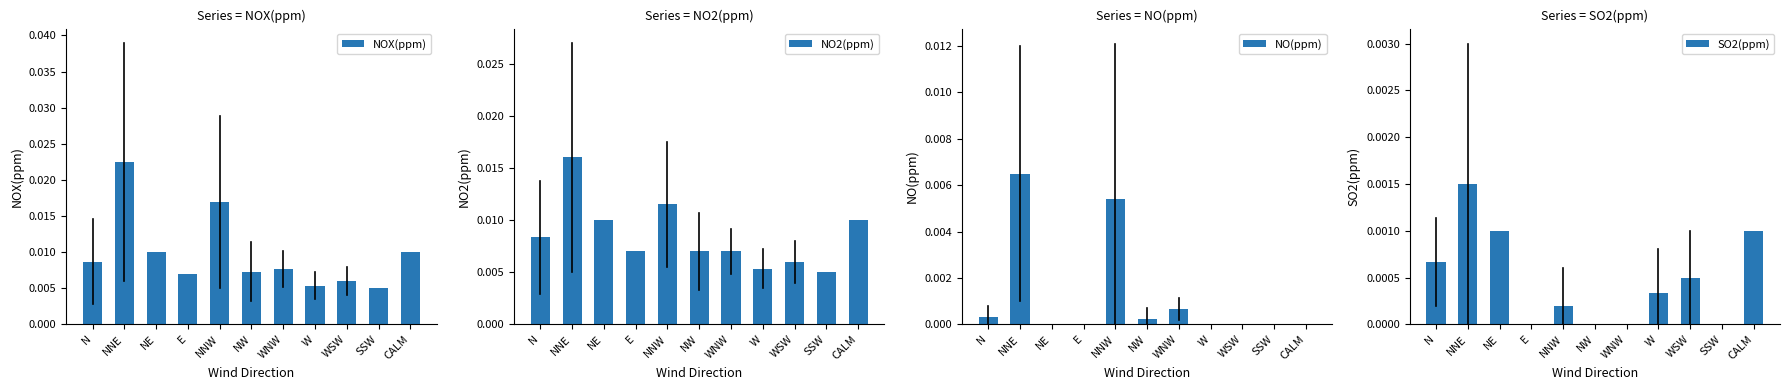

What are all the series names shown in the legend?

NOX(ppm), NO2(ppm), NO(ppm), SO2(ppm)